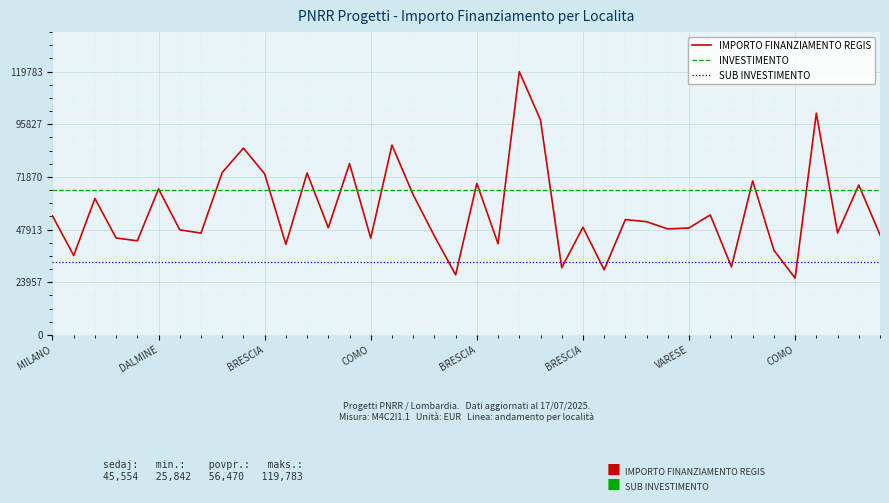

Does the chart display data point markers on the line(s)?

No